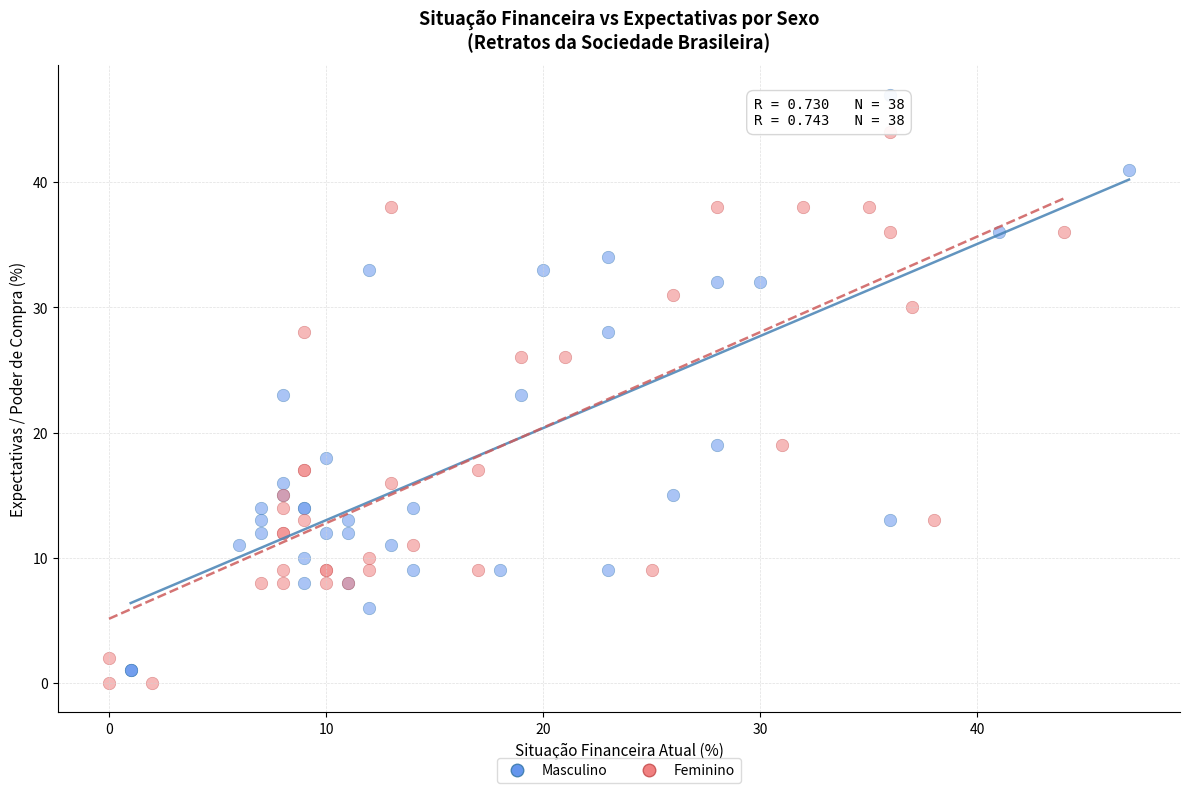

What are all the series names shown in the legend?

Masculino, Feminino